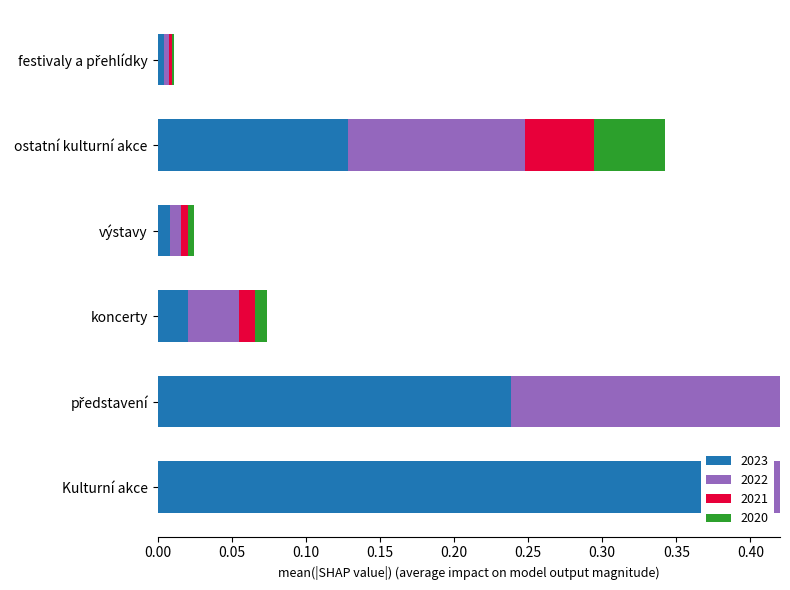

At which label is 2022 closest to 0?

festivaly a přehlídky